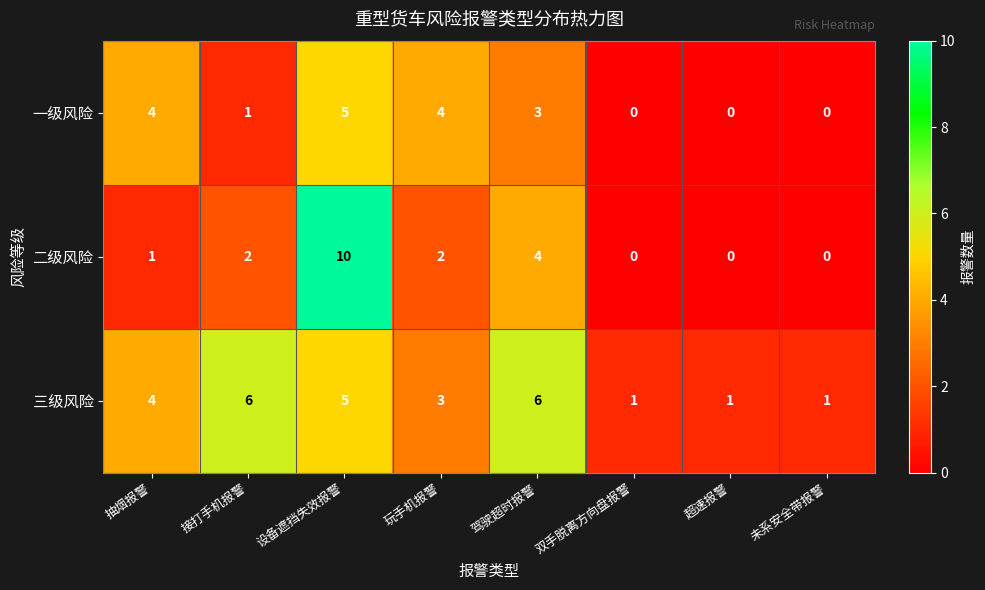

At how many categories does at least one series exceed 8?

1